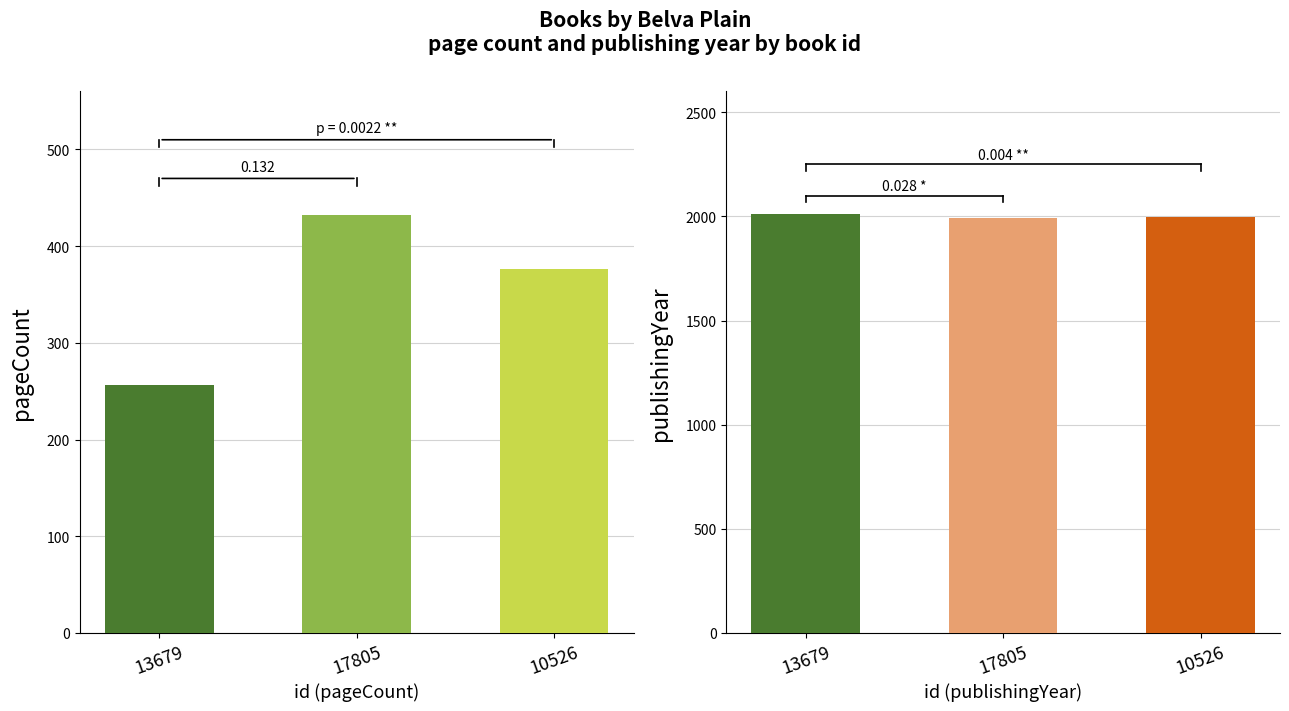

Which series has the widest spread of values?

pageCount